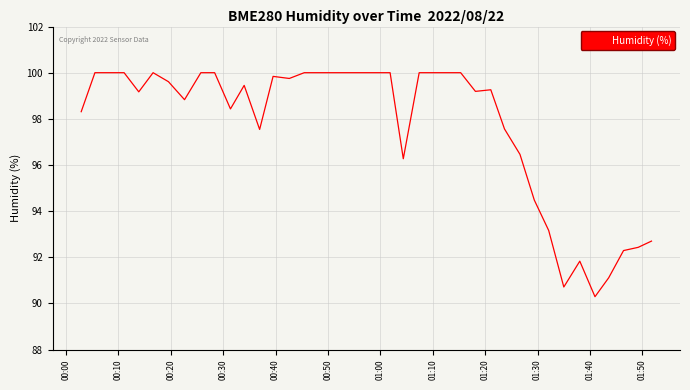

What is the sum of all values?

3908.7